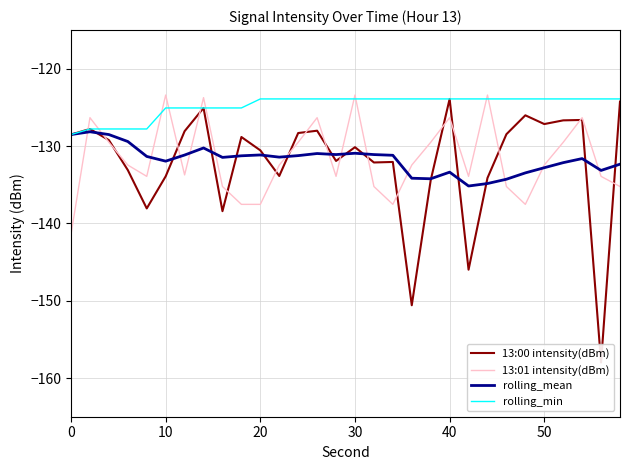

What is the spread (max minus min) of values at 0?

12.9